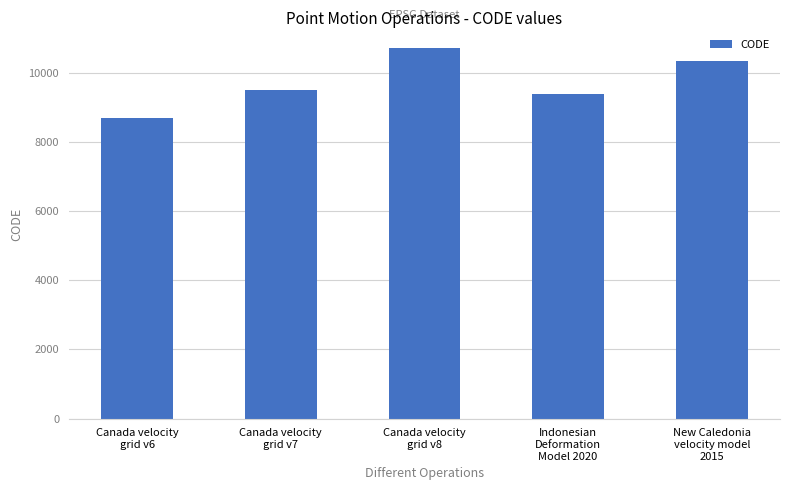

At which category does the chart reach its peak across all series?

Canada velocity
grid v8